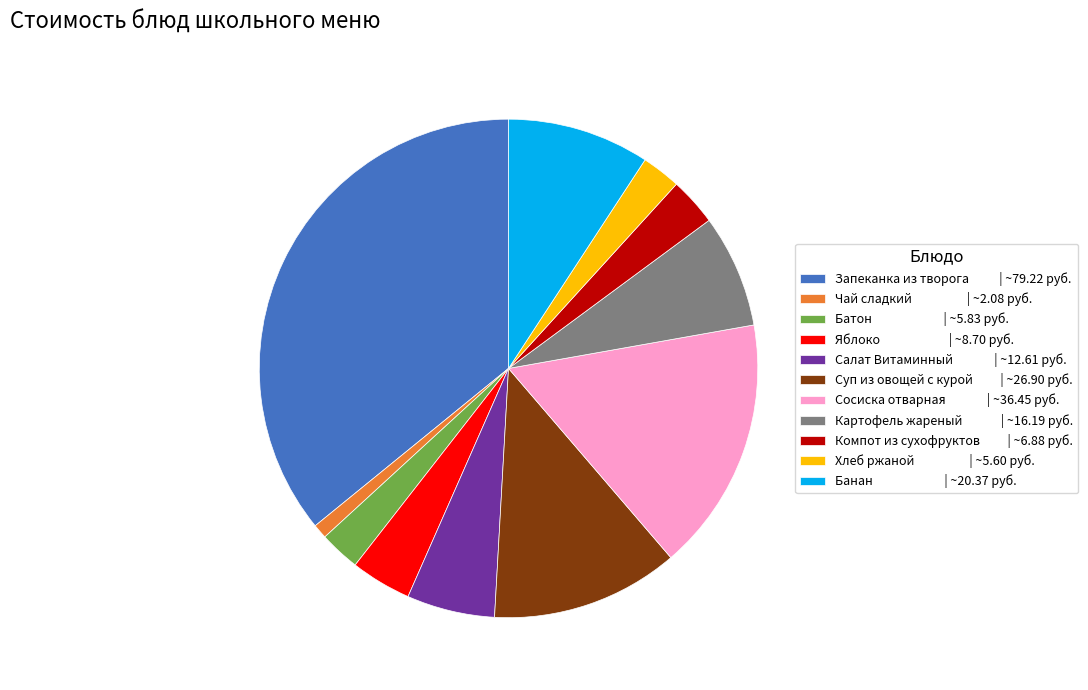

Is it true that Чай сладкий | ~2.08 руб. is 6% of the pie?

False